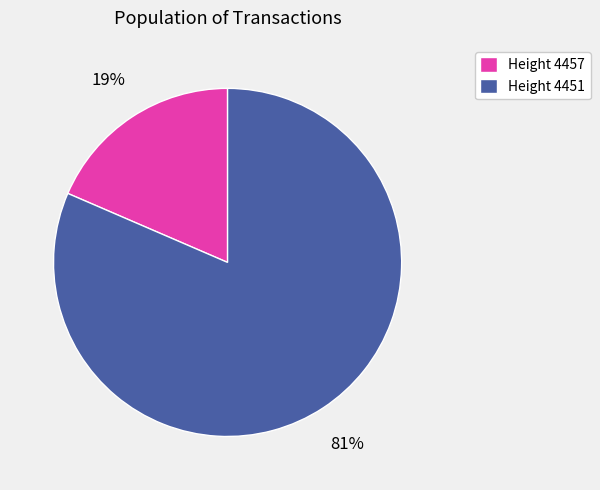

Count the number of slices in the pie.

2